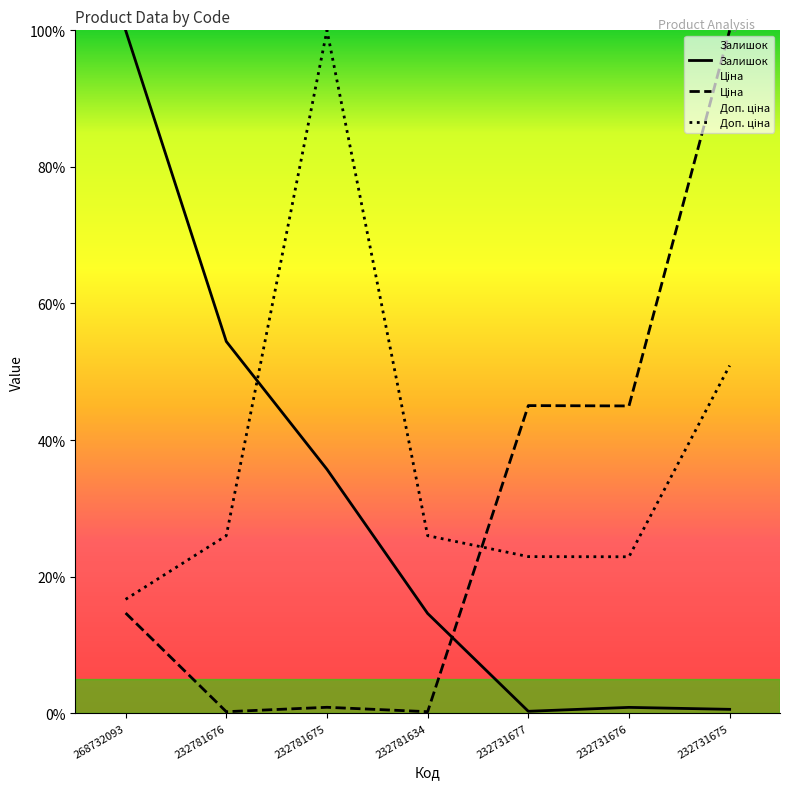

Does the chart have visible grid lines?

No